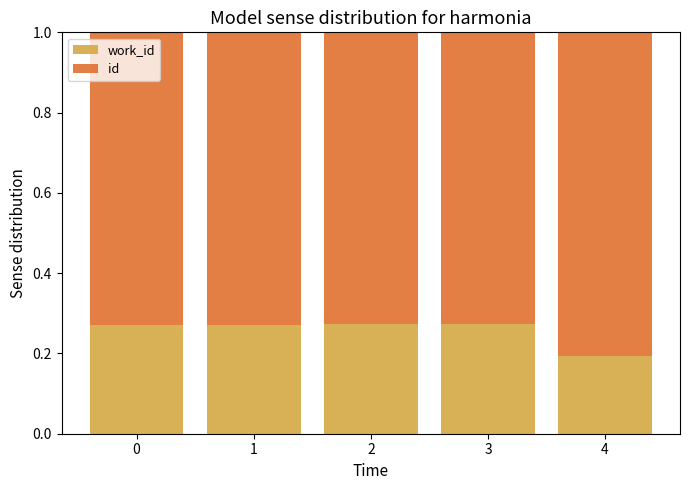

What is the total value across all series at 4?

1.0